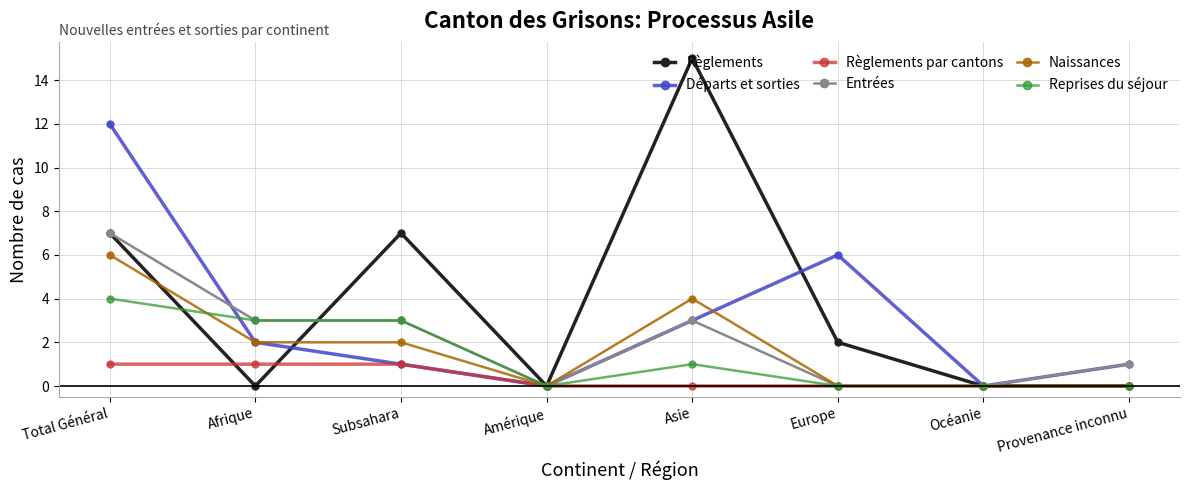

What is the label of the 6th point from the right?

Subsahara